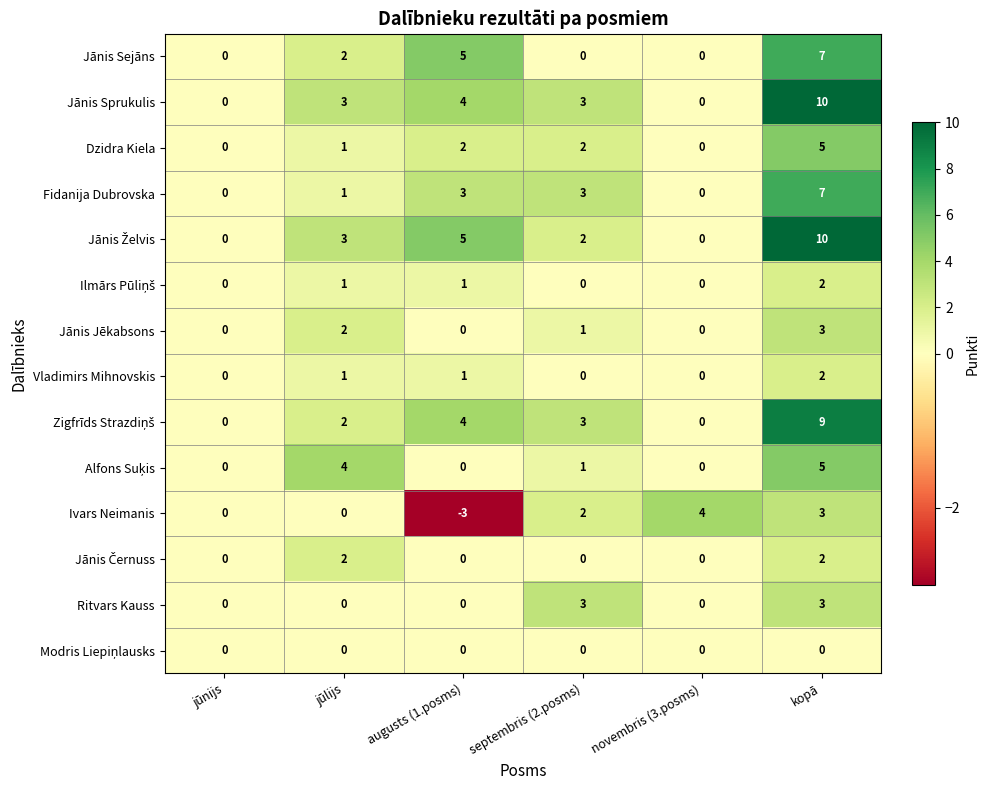

The value of Jānis Jēkabsons at kopā is 2. True or false?

False